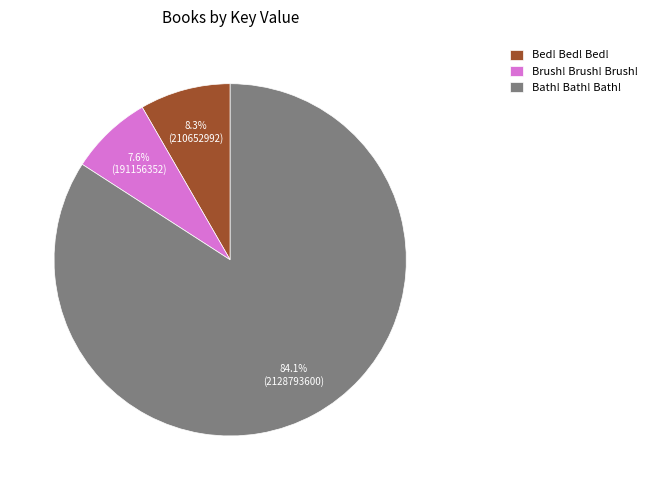

Is it true that Brush! Brush! Brush! is 1% of the pie?

False